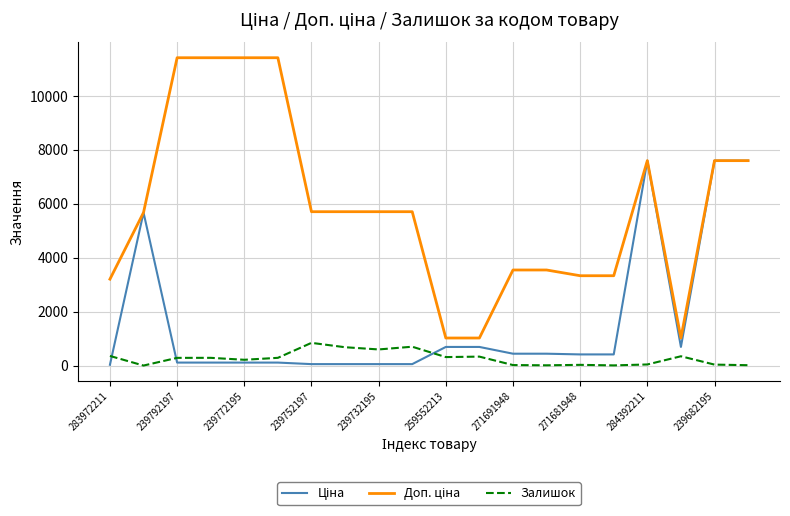

What is the greatest value displayed?

11410.0